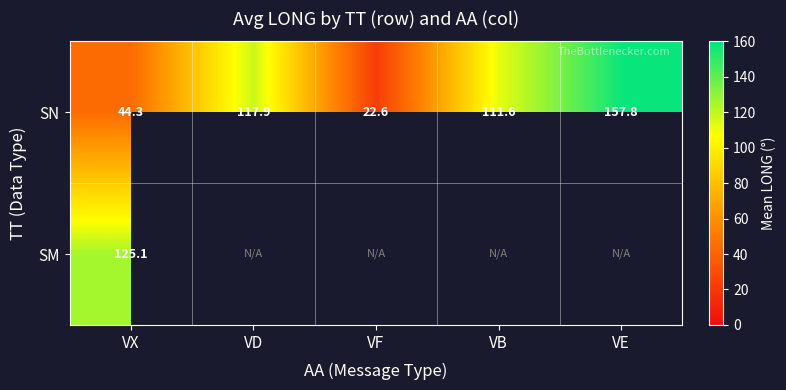

At how many categories does at least one series exceed 103?

4